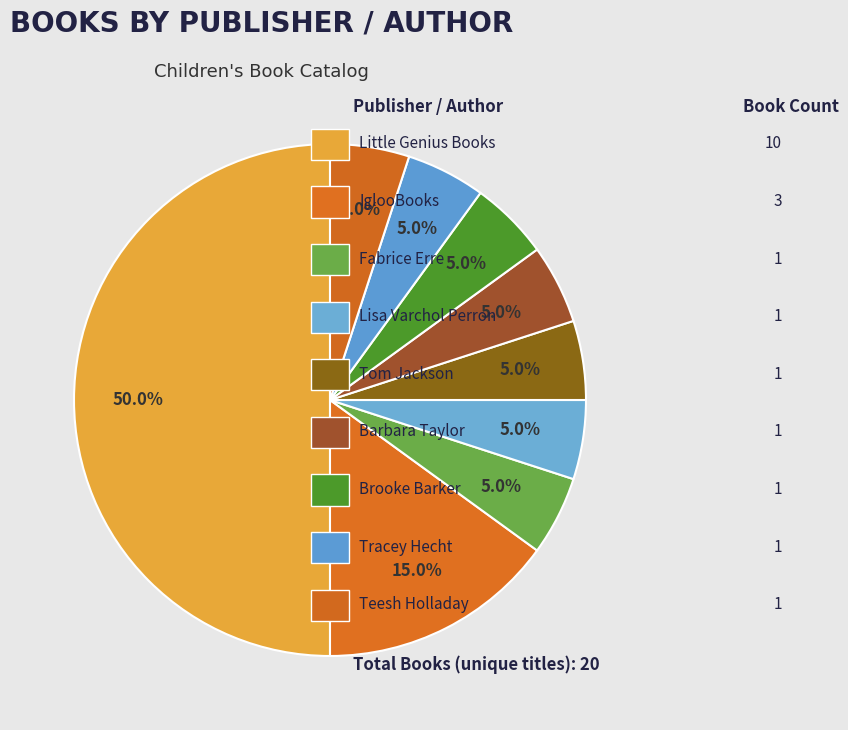

Count the number of slices in the pie.

9